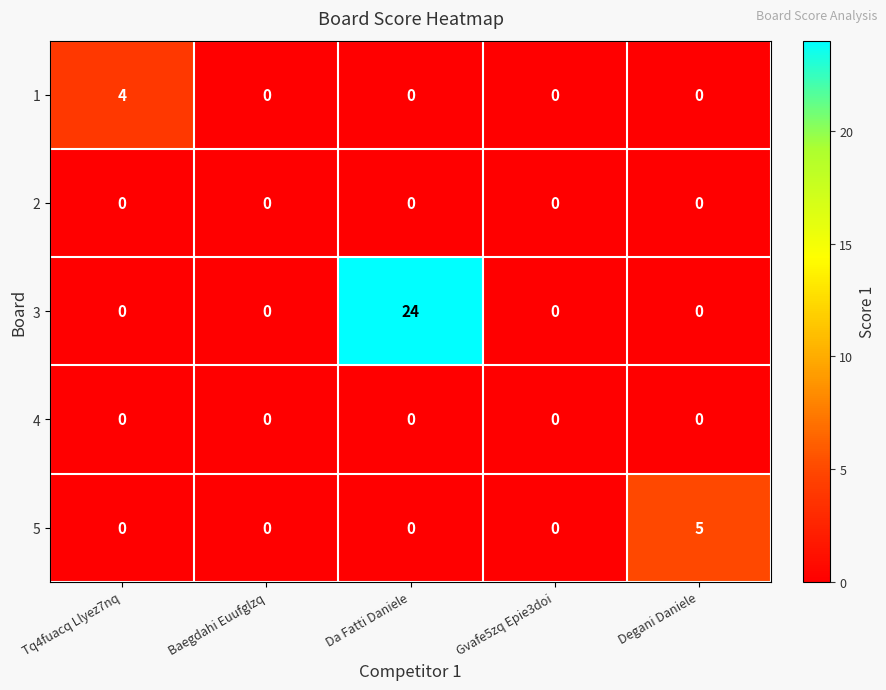

Reading left to right, transcribe all the data shown in this chart.

1: 4	0	0	0	0
2: 0	0	0	0	0
3: 0	0	24	0	0
4: 0	0	0	0	0
5: 0	0	0	0	5